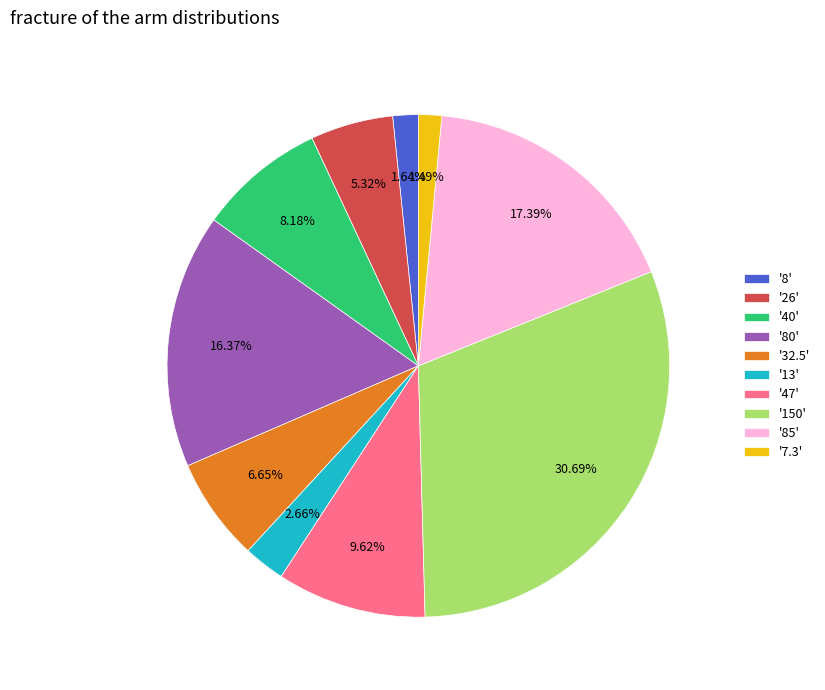

Between '150' and '80', which is larger?

'150'